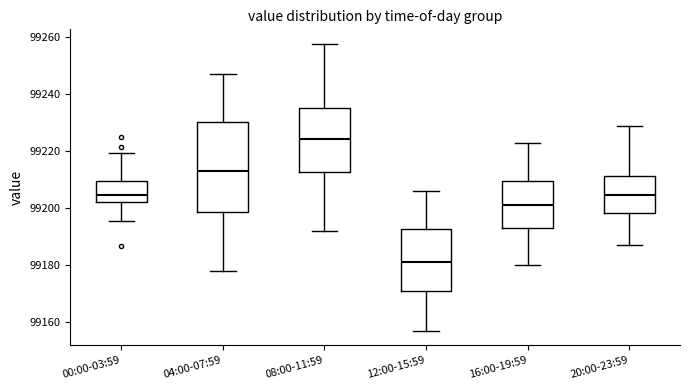

Which box has the lowest median line?

12:00-15:59